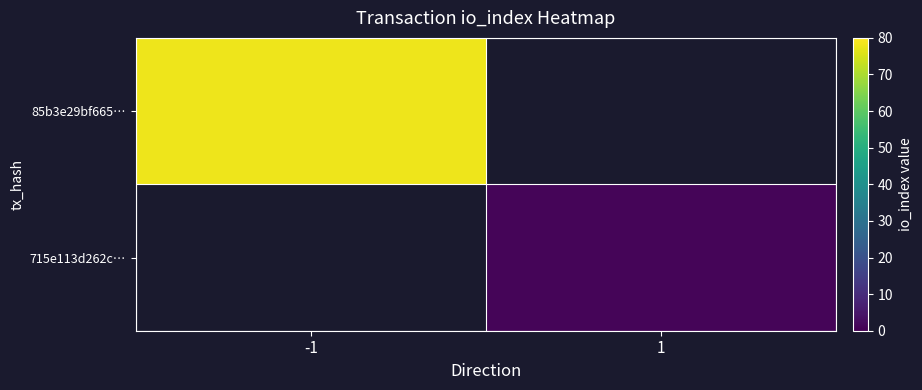

The 715e113d262c… series shows 1.0 at 1. True or false?

True